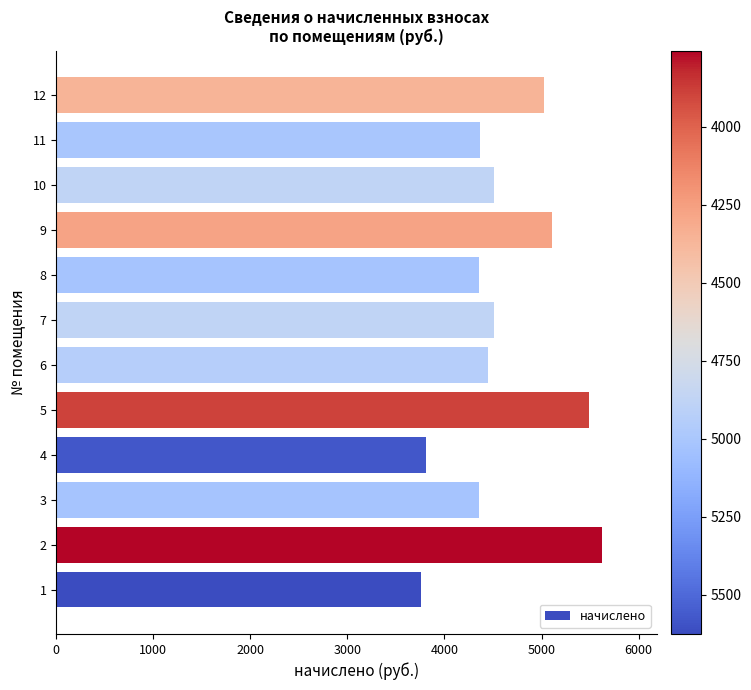

The value at 2 is 7728.4. True or false?

False